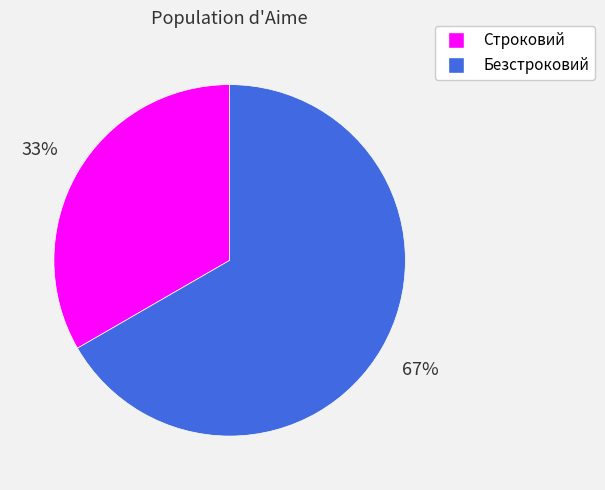

Is it true that Безстроковий is 67% of the pie?

True